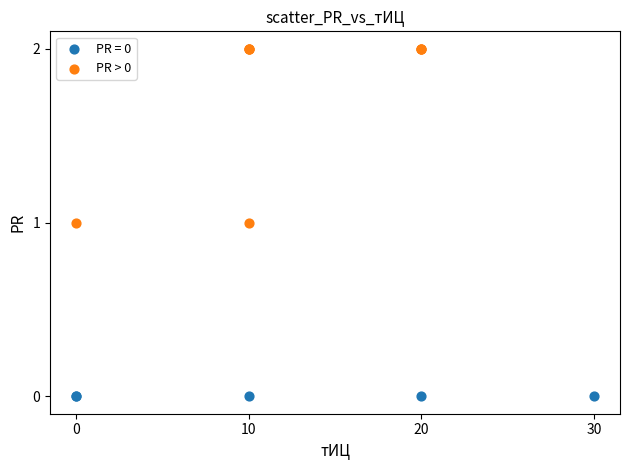

Which series contains the highest Y value?

PR > 0